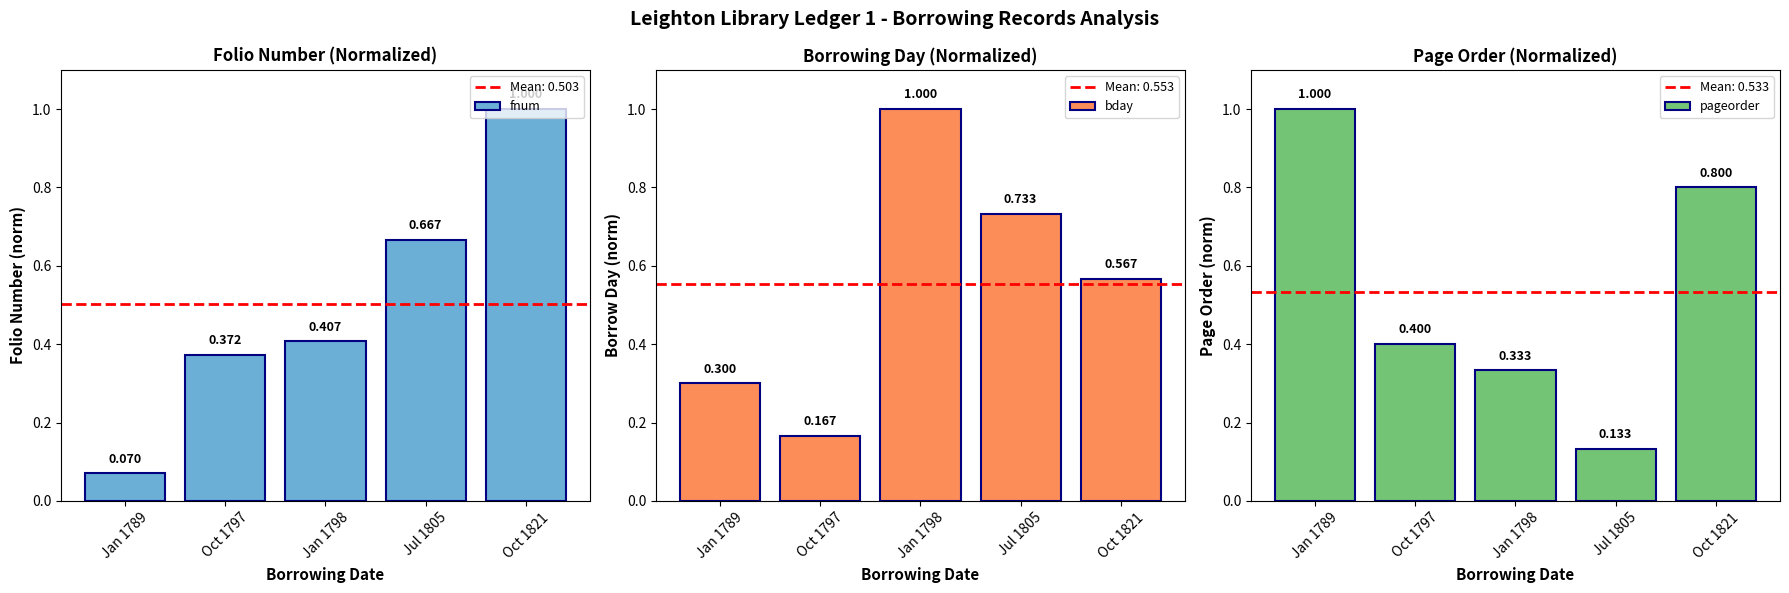

Which series has the widest spread of values?

fnum